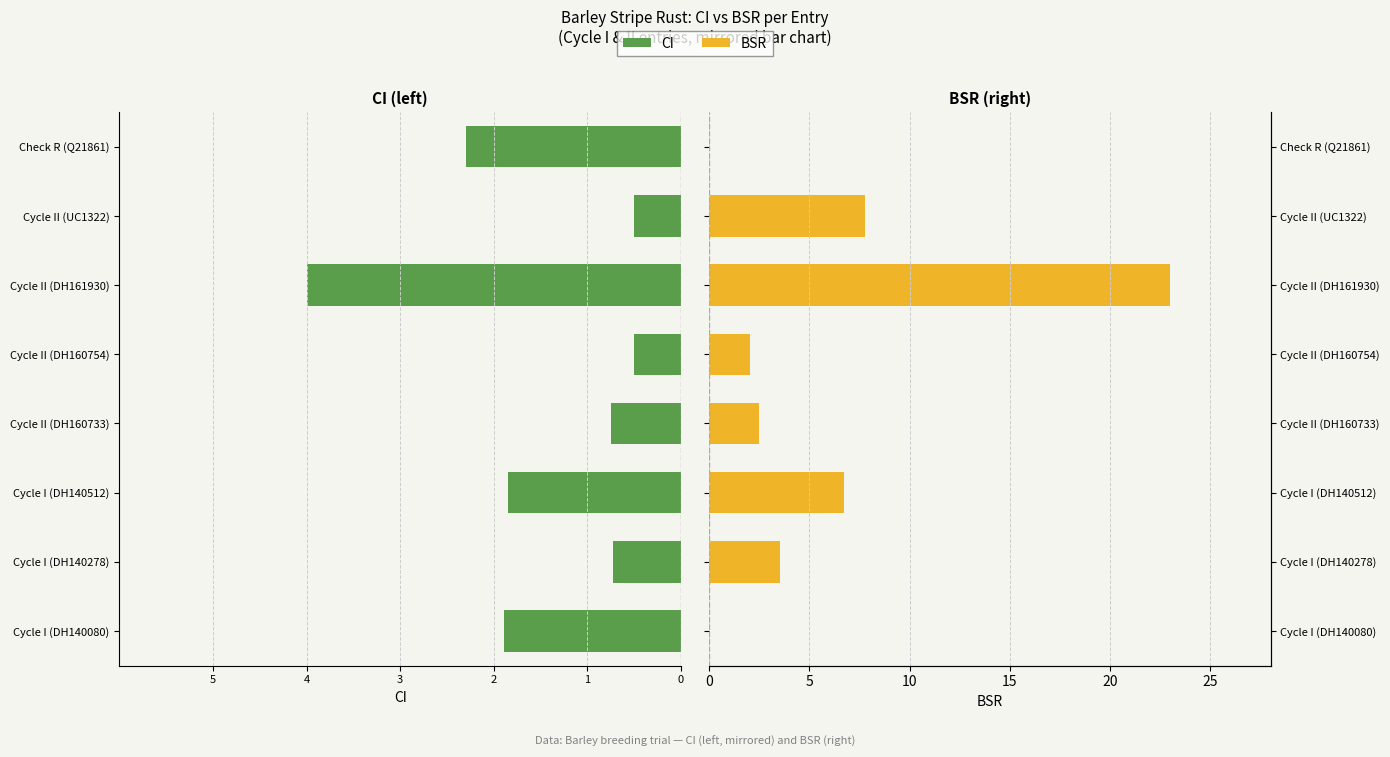

What is the sum of all BSR values?

45.5